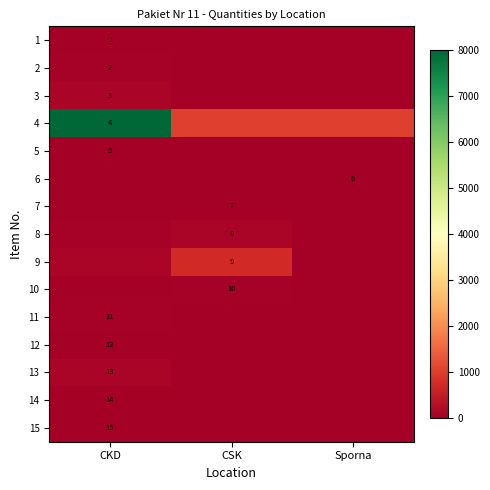

At which category does the chart reach its minimum across all series?

Sporna